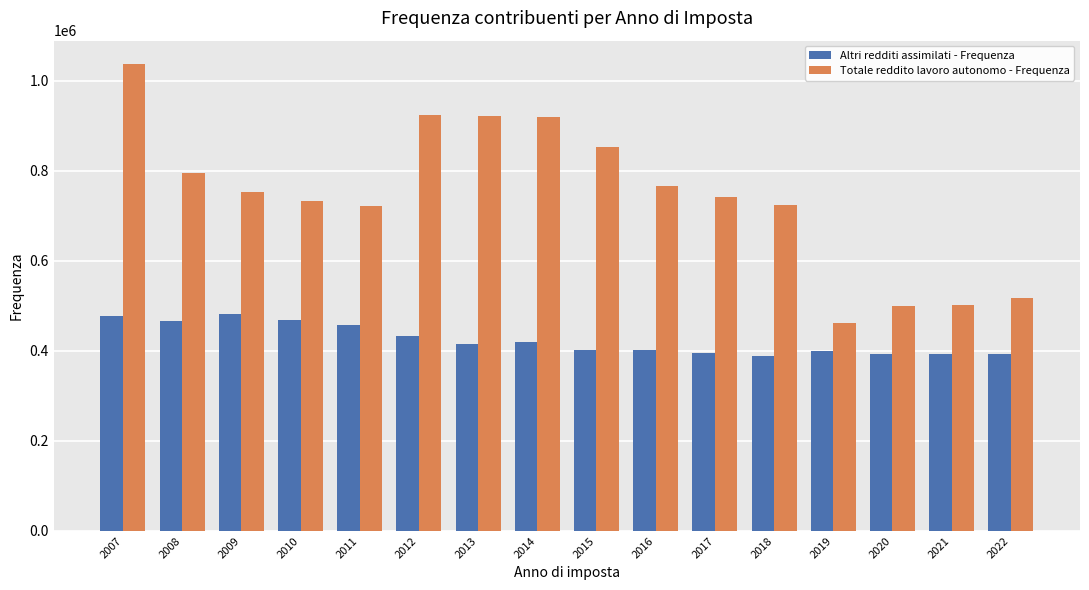

At 2014, list the series in order from largest to smallest.

Totale reddito lavoro autonomo - Frequenza, Altri redditi assimilati - Frequenza